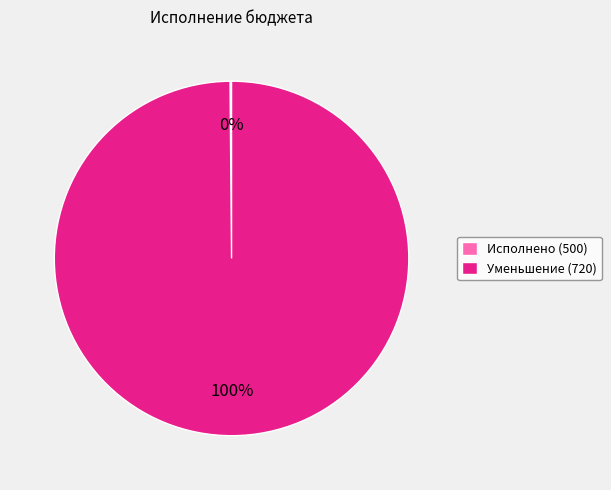

To the nearest percent, what percentage of the pie is Уменьшение (720)?

100%